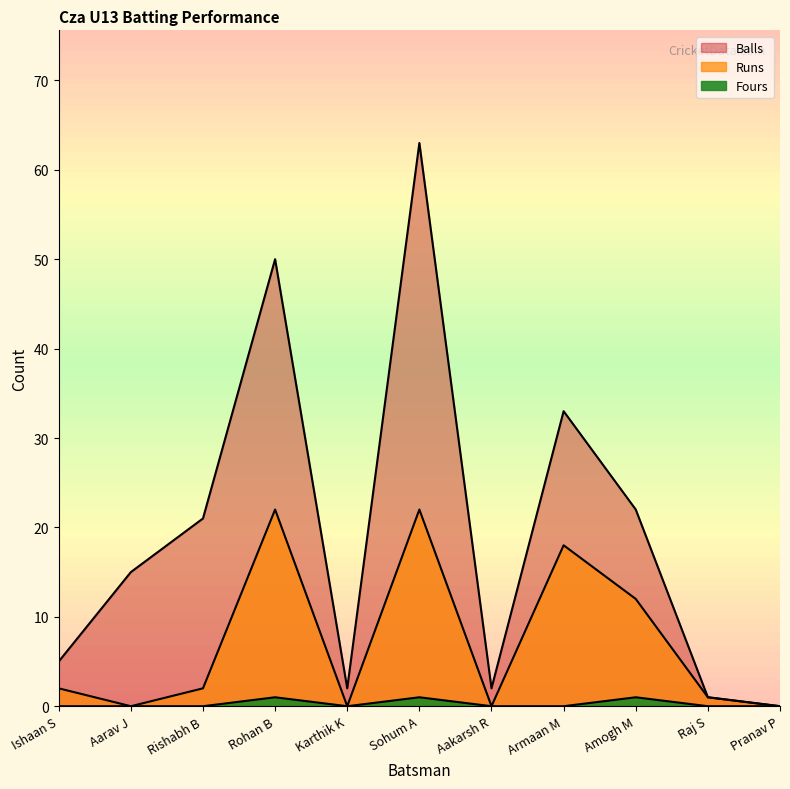

What is the spread (max minus min) of values at Armaan M?

33